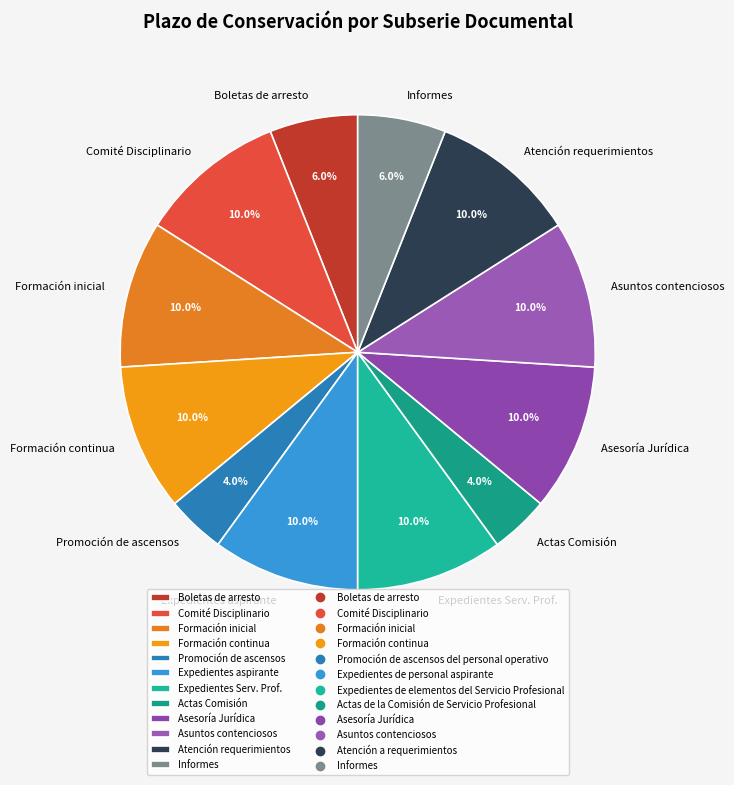

Is the sum of Actas Comisión and Expedientes aspirante greater than half?

No